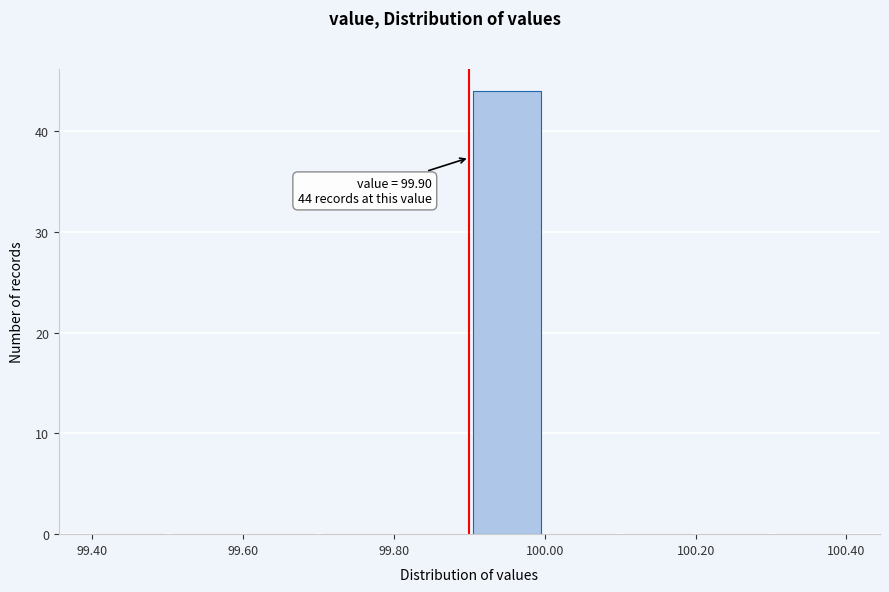

Over which range of the x-axis is the bar tallest?

99.9 to 100.0